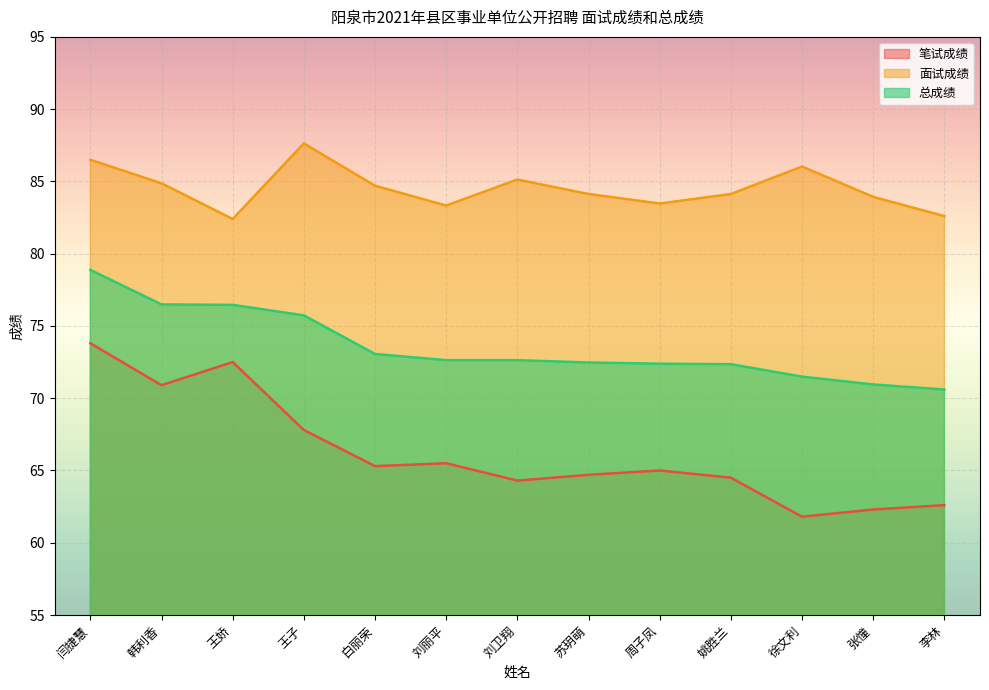

True or false: 总成绩 has a value of 71.0 at 张憧.

True